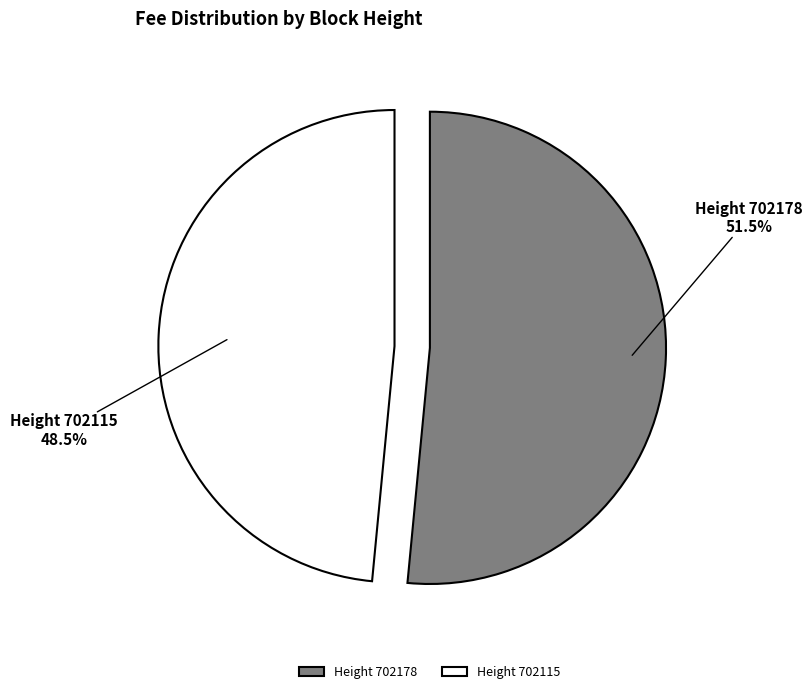

How much of the chart is everything except Height 702178?

48.5%